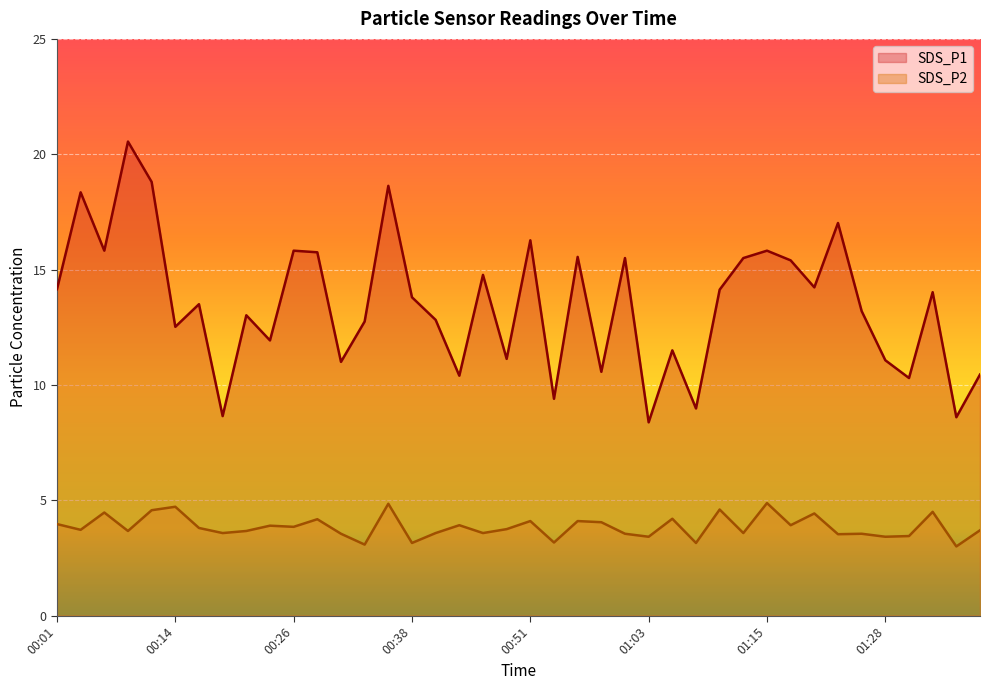

True or false: SDS_P2 has more than 0 points higher than both neighbors.

True